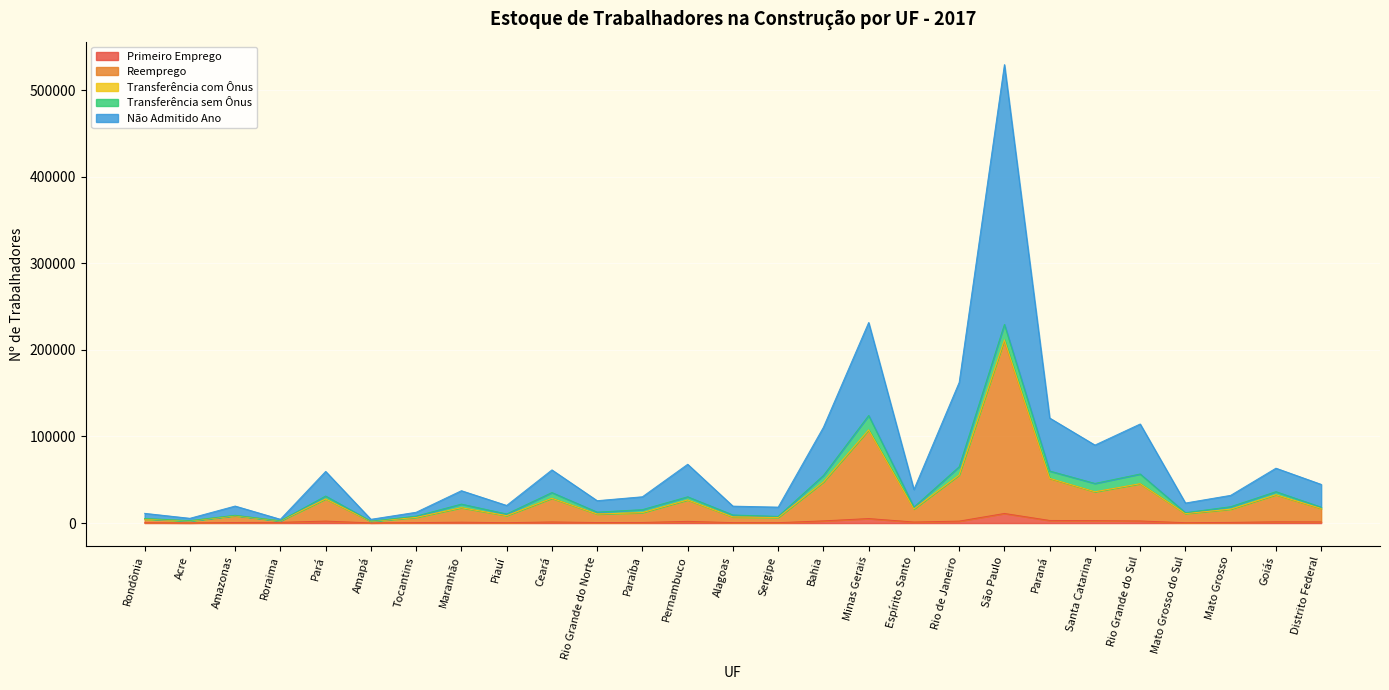

How many interior local peaks does the Não Admitido Ano series have?

9